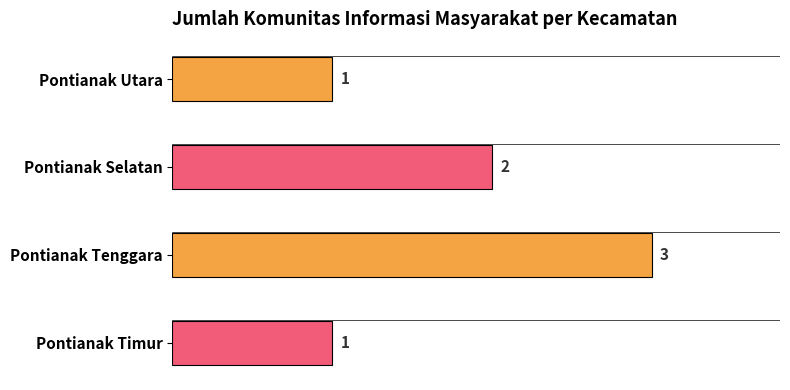

What is the maximum value shown in the chart?

3